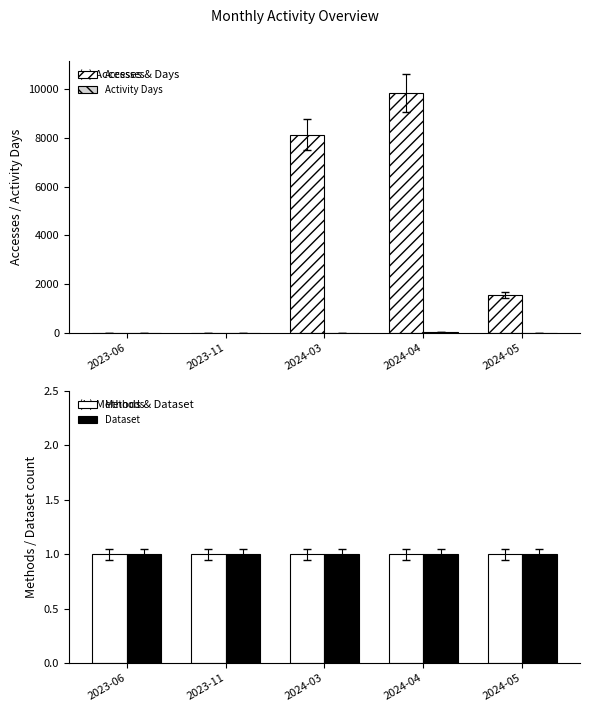

What is the sum of all Dataset values?

5